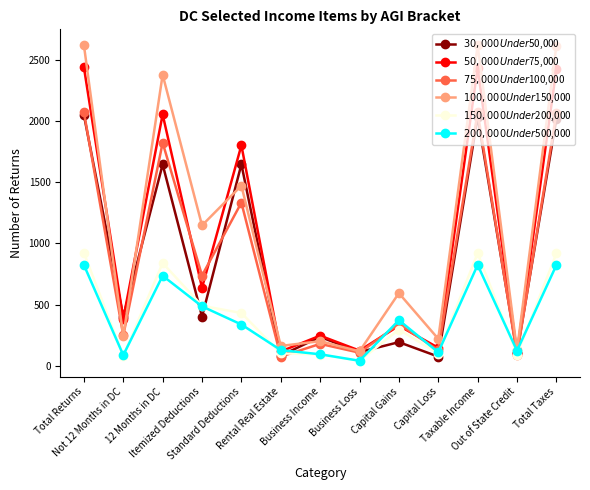

What is the difference between the maximum and minimum values in the $30,000 Under $50,000 series?

1973